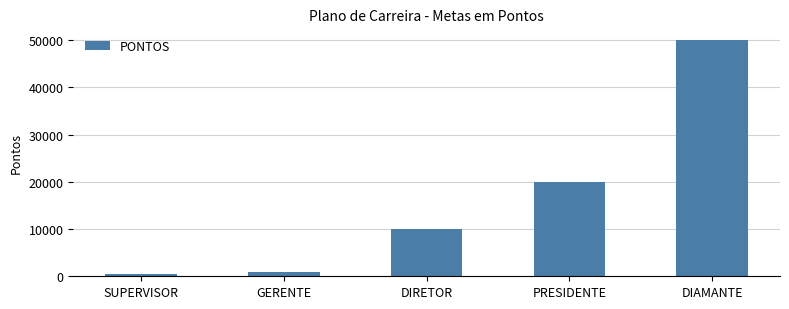

Rank the categories by value from highest to lowest.

DIAMANTE, PRESIDENTE, DIRETOR, GERENTE, SUPERVISOR